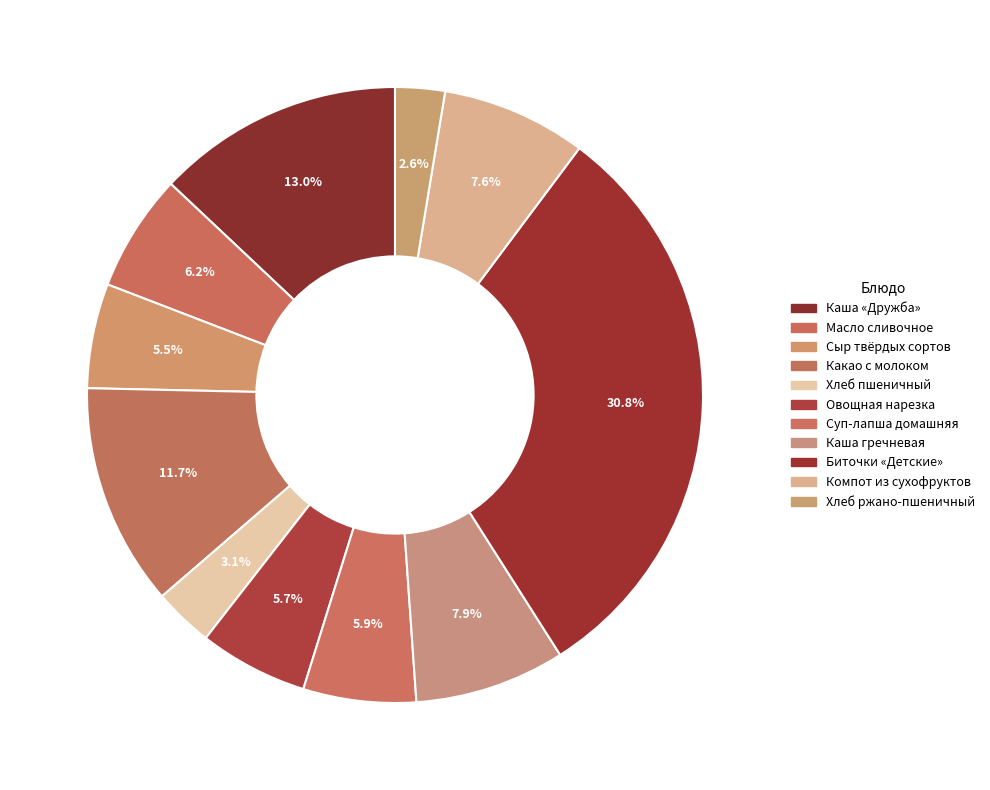

What percentage do Каша «Дружба» and Хлеб ржано-пшеничный together represent?

15.6%